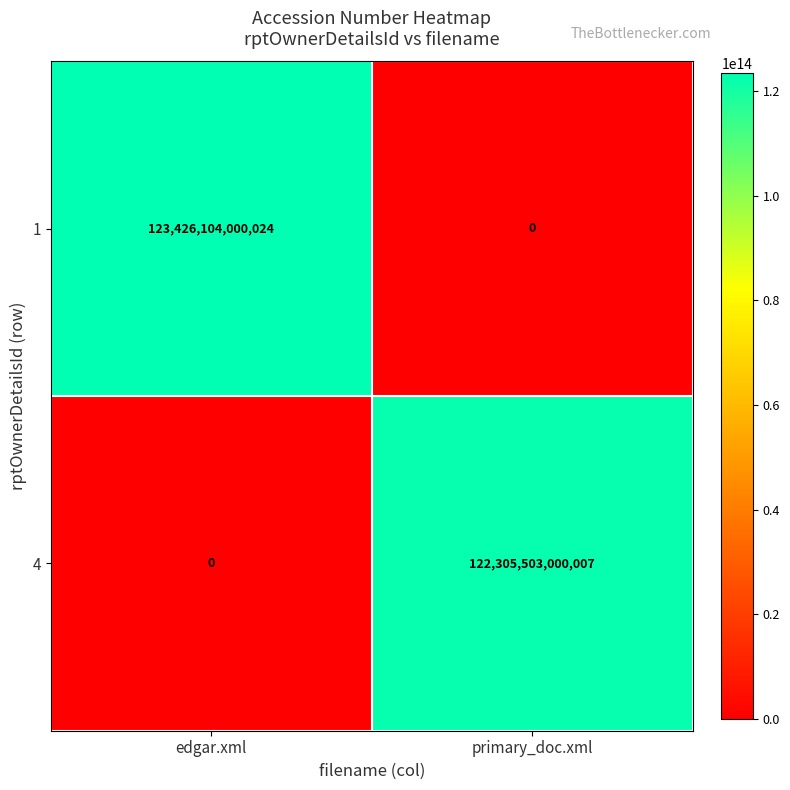

What is the average value of the 4 series?

61152751500004